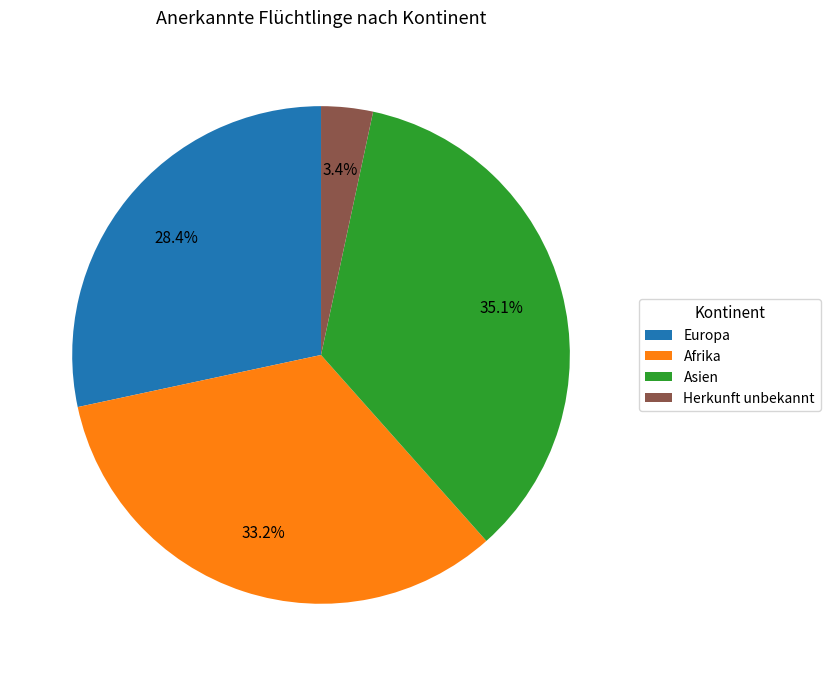

Which category has the biggest portion of the pie?

Asien